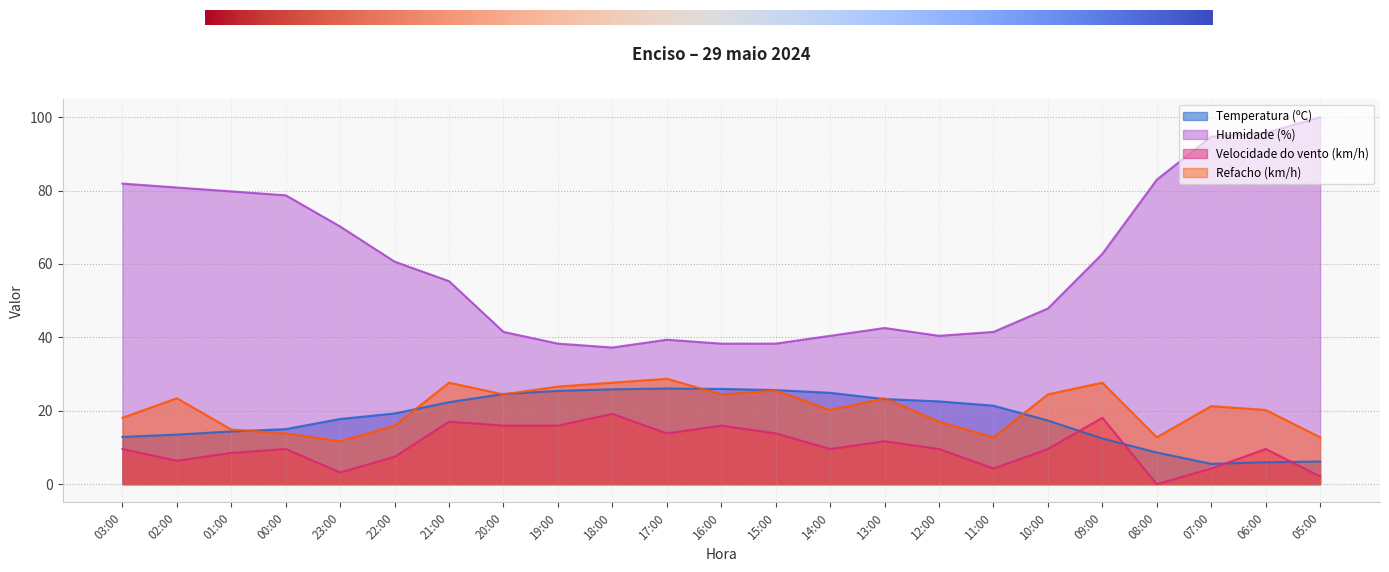

Reading left to right, what are all the values shown in this chart?

Temperatura (ºC): 03:00=12.9	02:00=13.5	01:00=14.4	00:00=15.0	23:00=17.8	22:00=19.3	21:00=22.3	20:00=24.6	19:00=25.4	18:00=25.9	17:00=26.1	16:00=26.0	15:00=25.6	14:00=24.9	13:00=23.2	12:00=22.6	11:00=21.4	10:00=17.3	09:00=12.4	08:00=8.6	07:00=5.5	06:00=6.0	05:00=6.2
Humidade (%): 03:00=81.9	02:00=80.9	01:00=79.8	00:00=78.7	23:00=70.2	22:00=60.6	21:00=55.3	20:00=41.5	19:00=38.3	18:00=37.2	17:00=39.4	16:00=38.3	15:00=38.3	14:00=40.4	13:00=42.6	12:00=40.4	11:00=41.5	10:00=47.9	09:00=62.8	08:00=83.0	07:00=94.7	06:00=95.7	05:00=100.0
Velocidade do vento (km/h): 03:00=9.6	02:00=6.4	01:00=8.5	00:00=9.6	23:00=3.2	22:00=7.4	21:00=17.0	20:00=16.0	19:00=16.0	18:00=19.1	17:00=13.8	16:00=16.0	15:00=13.8	14:00=9.6	13:00=11.7	12:00=9.6	11:00=4.3	10:00=9.6	09:00=18.1	08:00=0.0	07:00=4.3	06:00=9.6	05:00=2.1
Refacho (km/h): 03:00=18.1	02:00=23.4	01:00=14.9	00:00=13.8	23:00=11.7	22:00=16.0	21:00=27.7	20:00=24.5	19:00=26.6	18:00=27.7	17:00=28.7	16:00=24.5	15:00=25.5	14:00=20.2	13:00=23.4	12:00=17.0	11:00=12.8	10:00=24.5	09:00=27.7	08:00=12.8	07:00=21.3	06:00=20.2	05:00=12.8